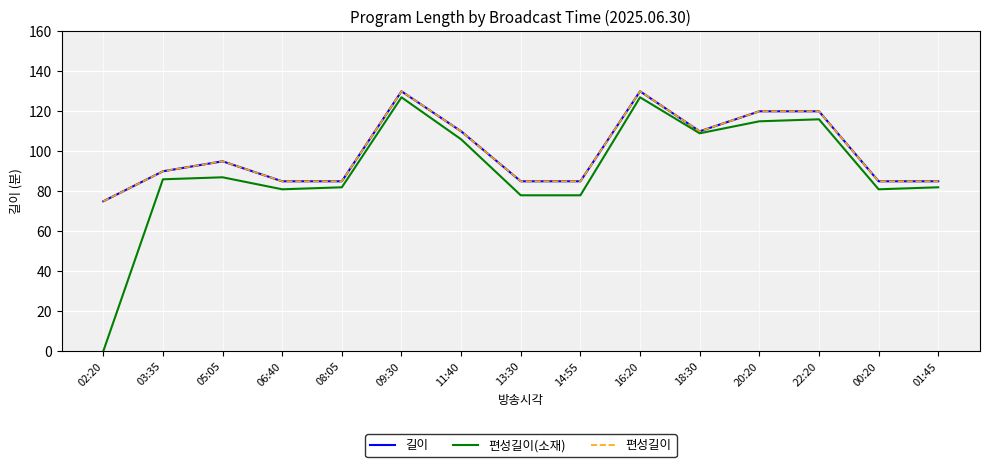

Is the value of 편성길이 at 11:40 greater than the value of 편성길이(소재) at 20:20?

No